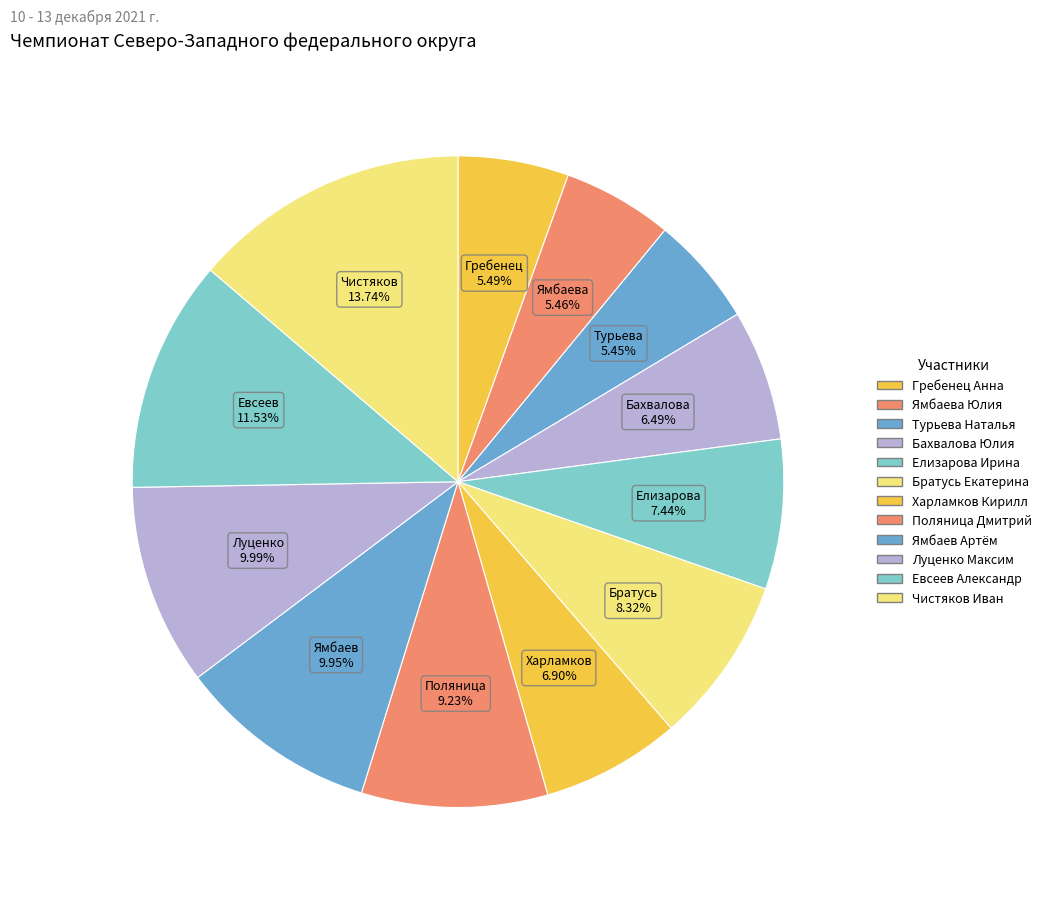

How many segments does this pie chart have?

12